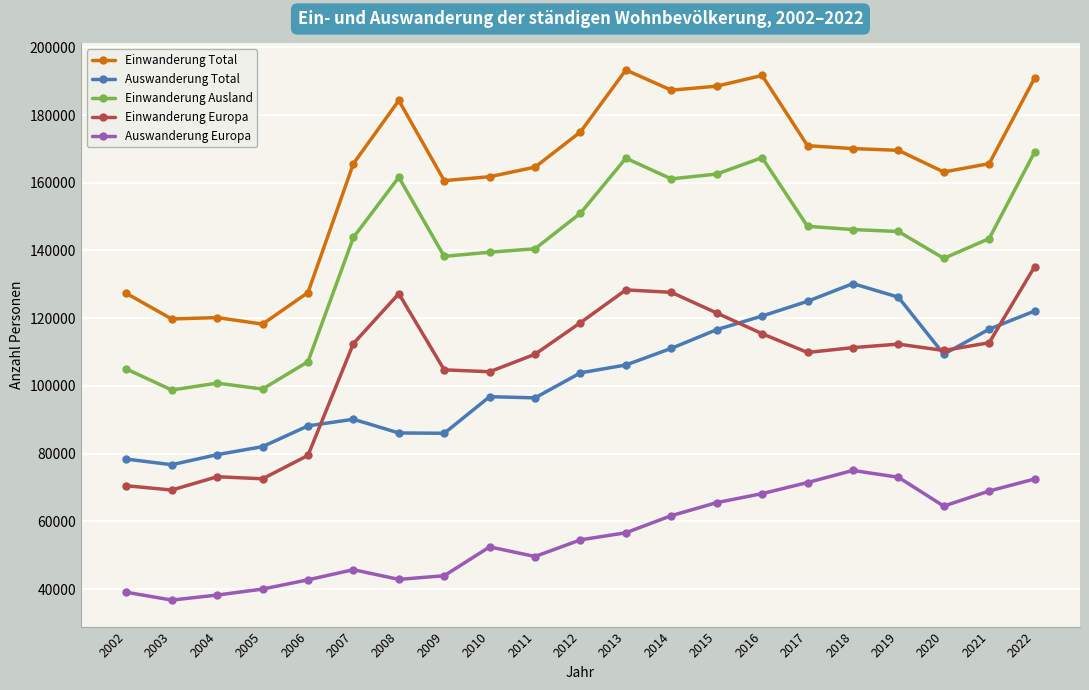

How many distinct data groups are displayed?

5